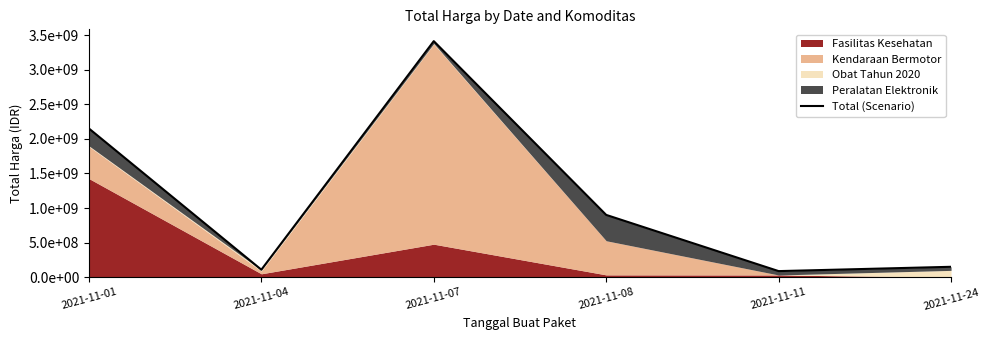

Reading left to right, extract all data points from this chart.

2021-11-01=2149400000	2021-11-04=109034000	2021-11-07=3411415240	2021-11-08=900737600	2021-11-11=88672000	2021-11-24=150951445